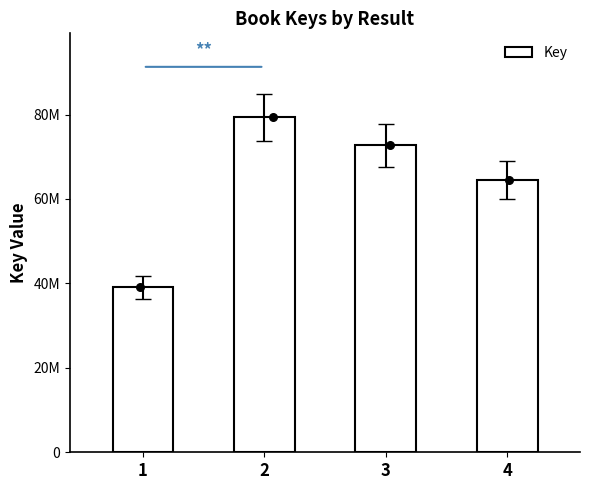

Between 4 and 2, which is larger?

2